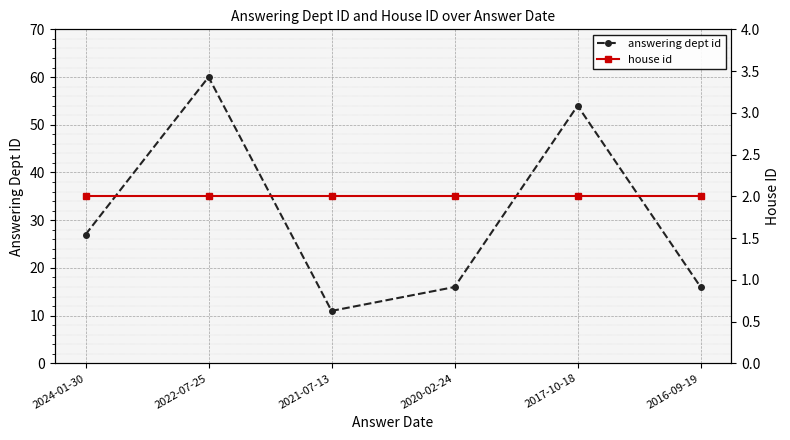

Is the value of house id at 2016-09-19 greater than the value of answering dept id at 2024-01-30?

No